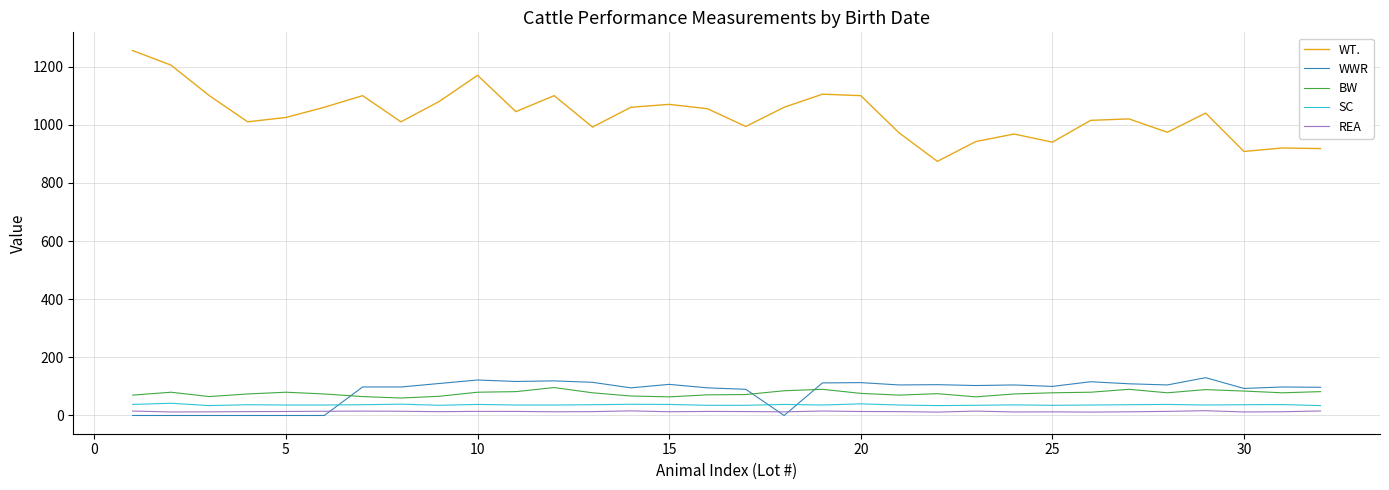

Which series has the largest total across all categories?

WT.